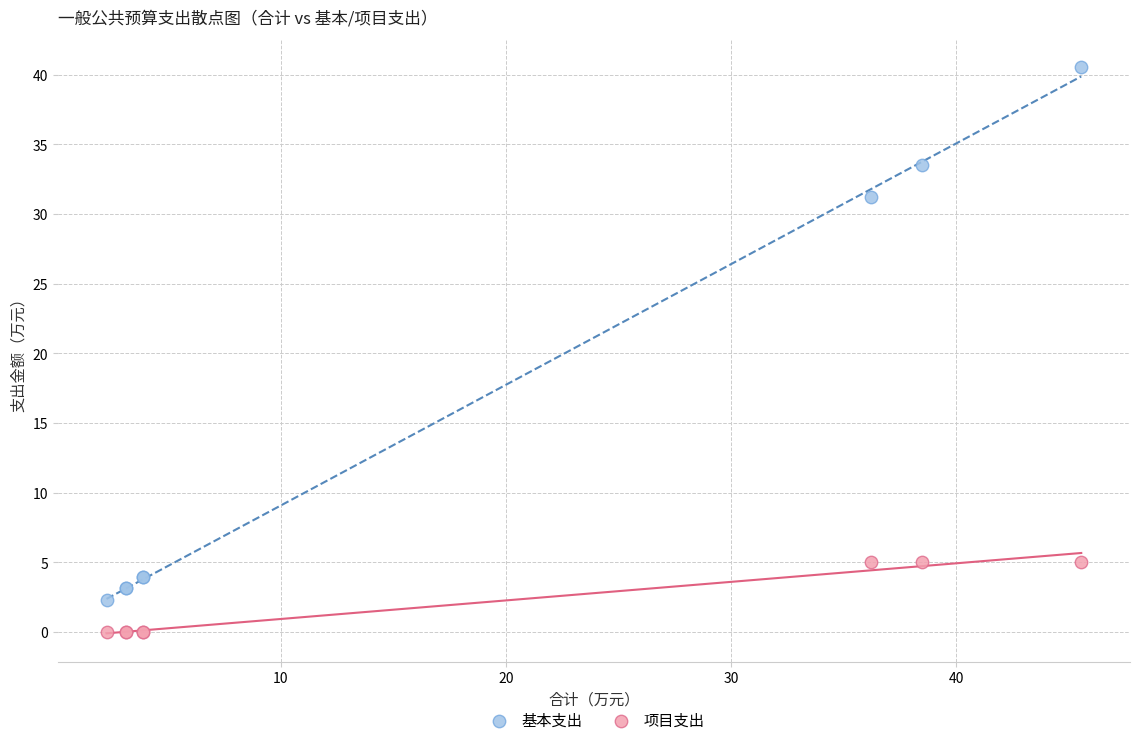

What are all the series names shown in the legend?

基本支出, 项目支出